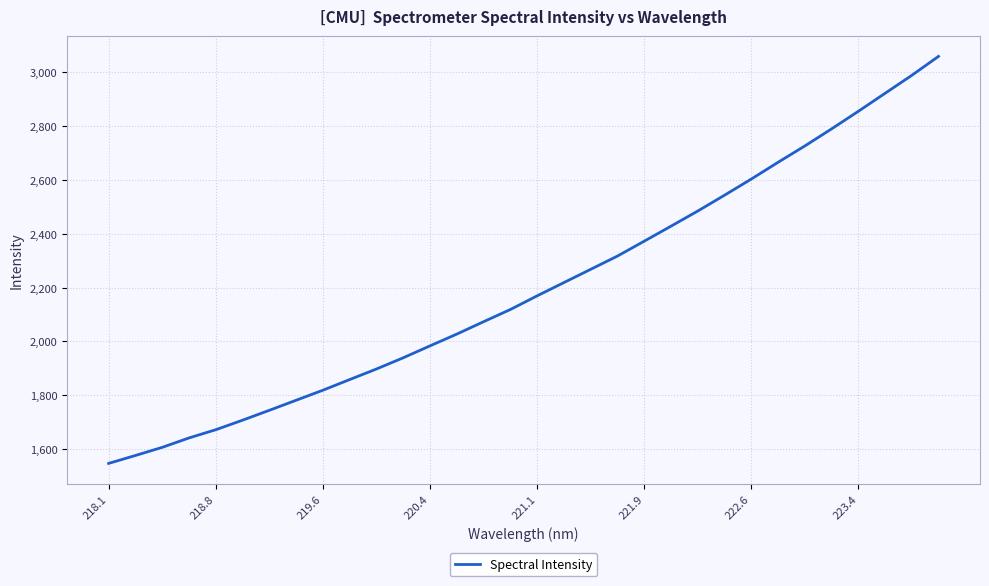

What is the smallest value displayed?

1546.9